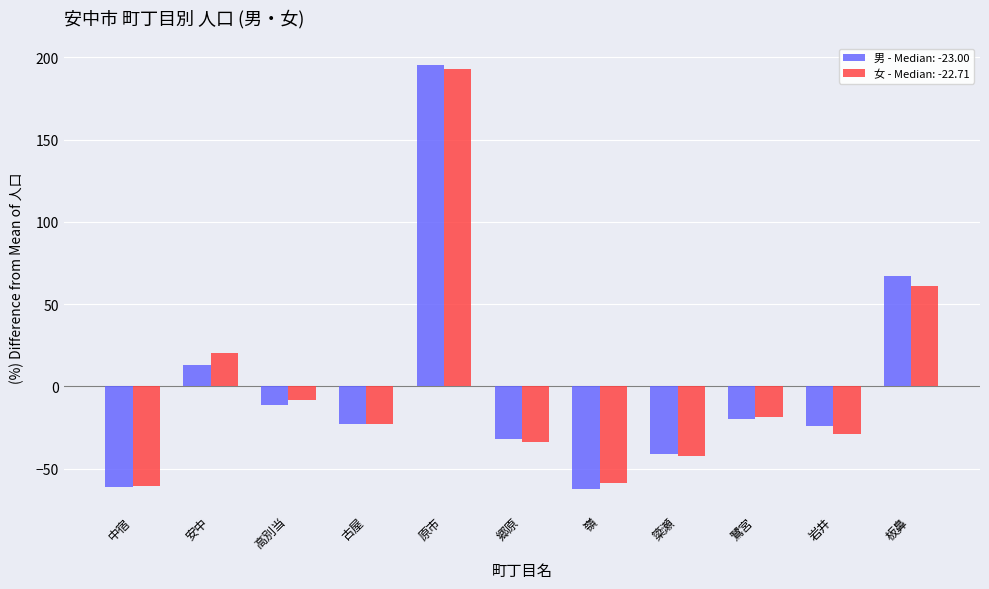

Which label corresponds to the largest value in the chart?

原市